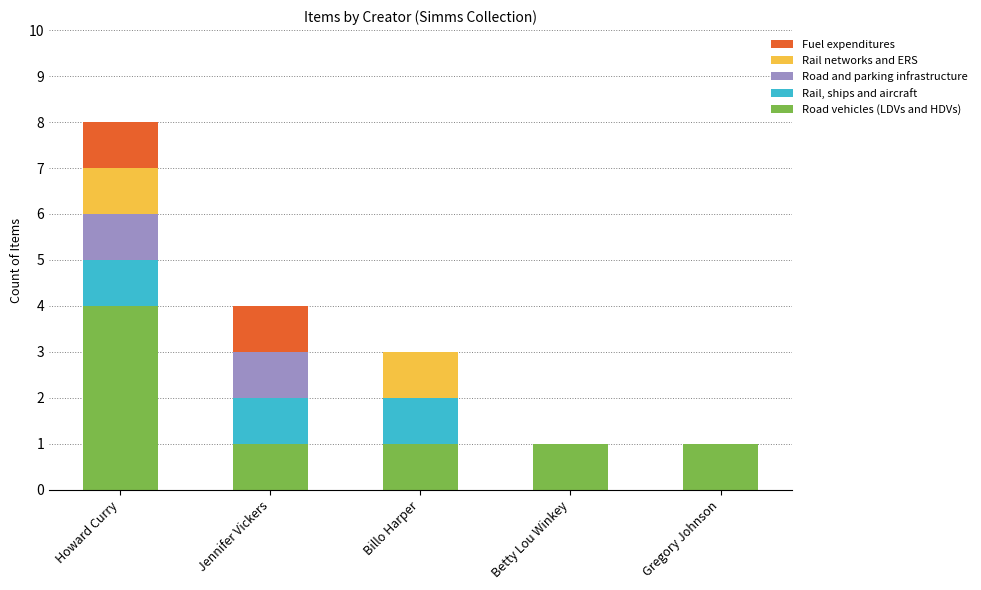

At which label does Road vehicles (LDVs and HDVs) reach its peak?

Howard Curry